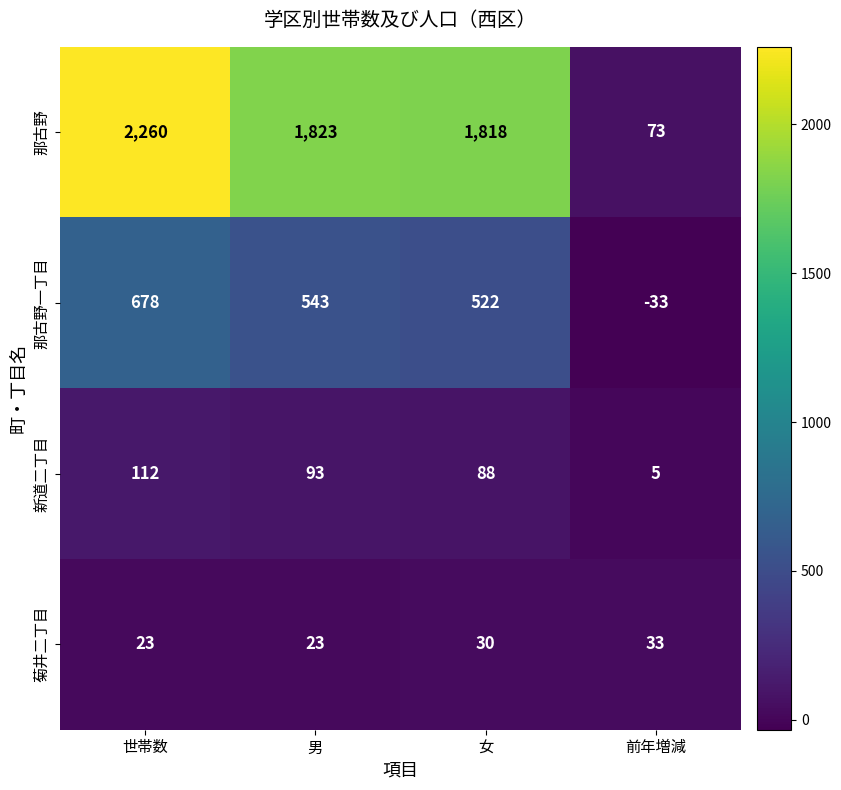

What is the difference between the maximum and minimum values in the 新道二丁目 series?

107